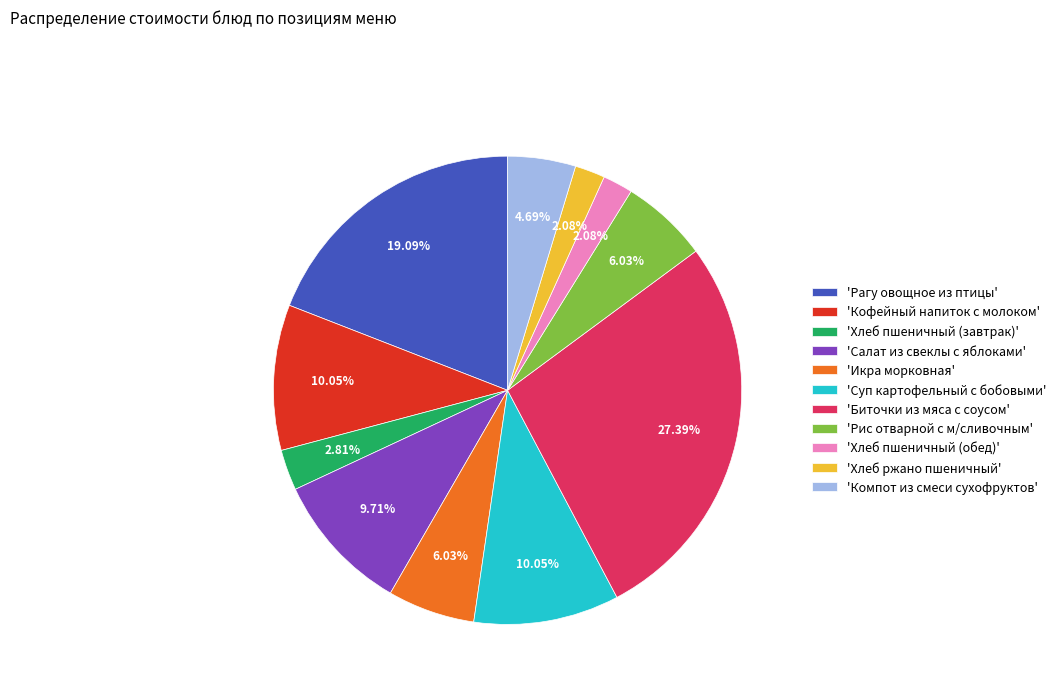

Approximately how many times larger is the value at 'Суп картофельный с бобовыми' compared to 'Хлеб пшеничный (завтрак)'?

3.6